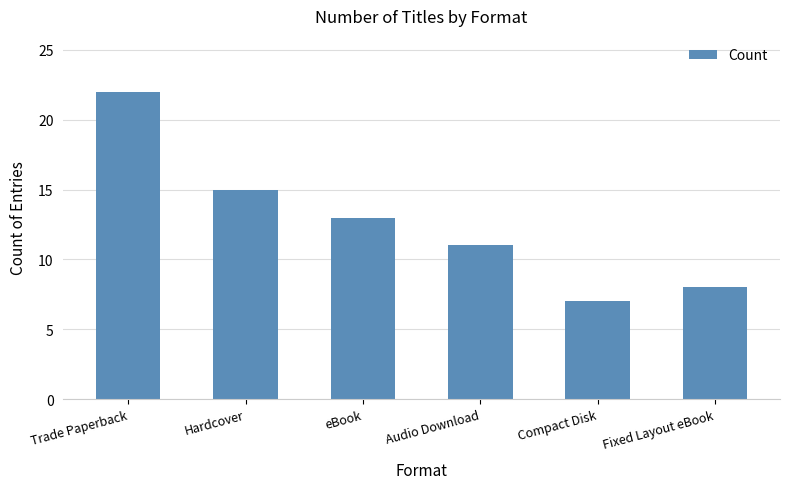

How many categories are shown in the chart?

6